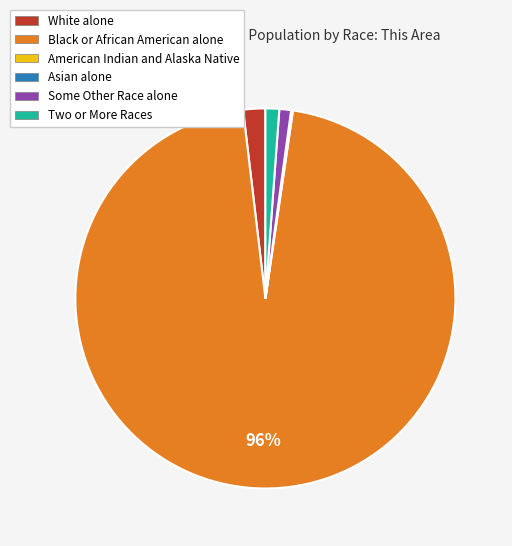

True or false: Two or More Races accounts for 1% of the total.

True